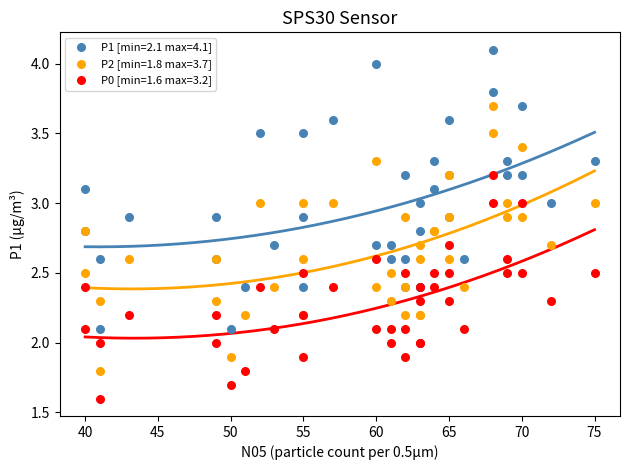

What is the X range (max minus min) for the scatter plot?

35.0